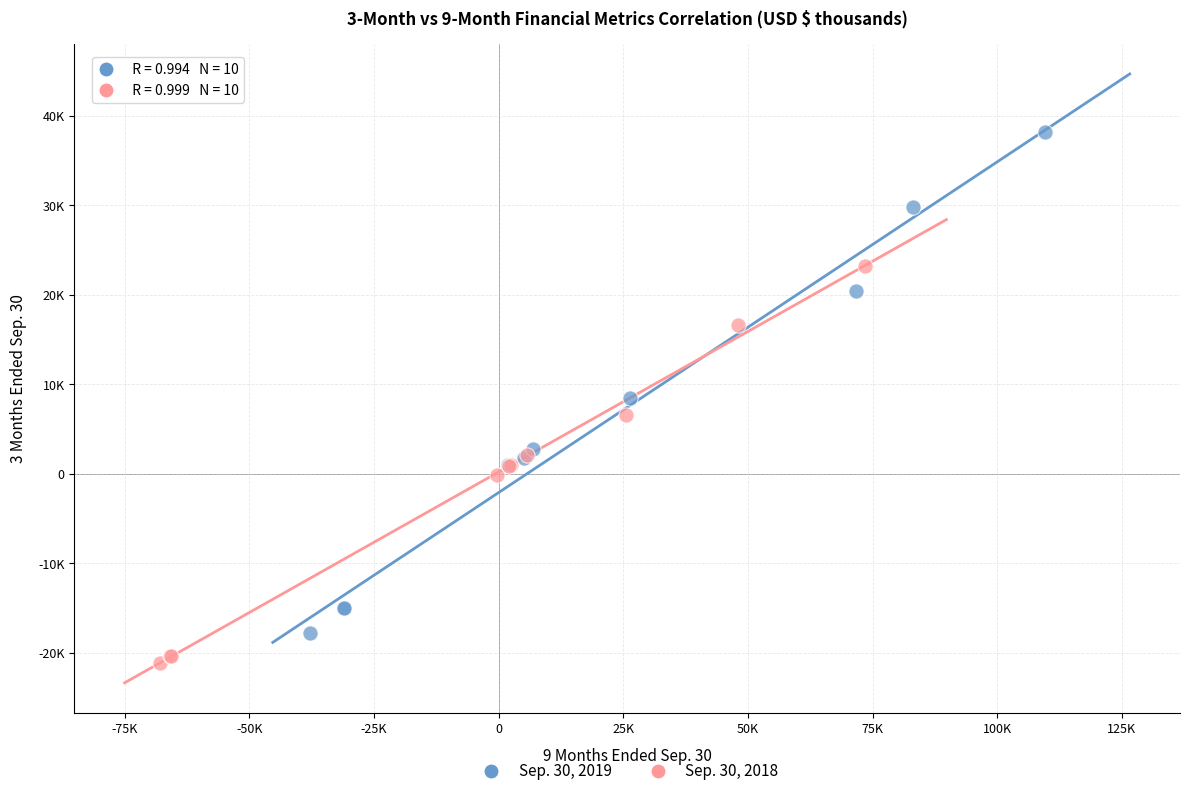

Which series contains the lowest Y value?

Sep. 30, 2018